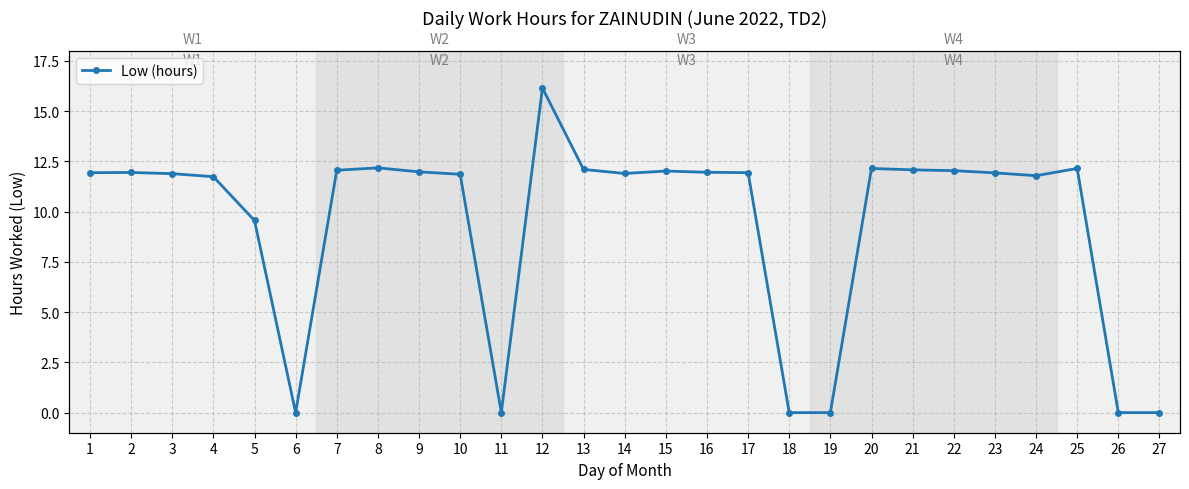

What is the value of the 14th point from the left?

11.9